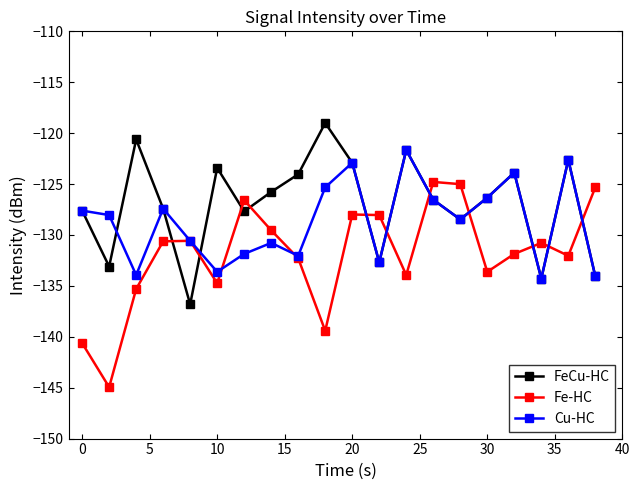

What is the value of the FeCu-HC point at the 4th from the left?

-127.4